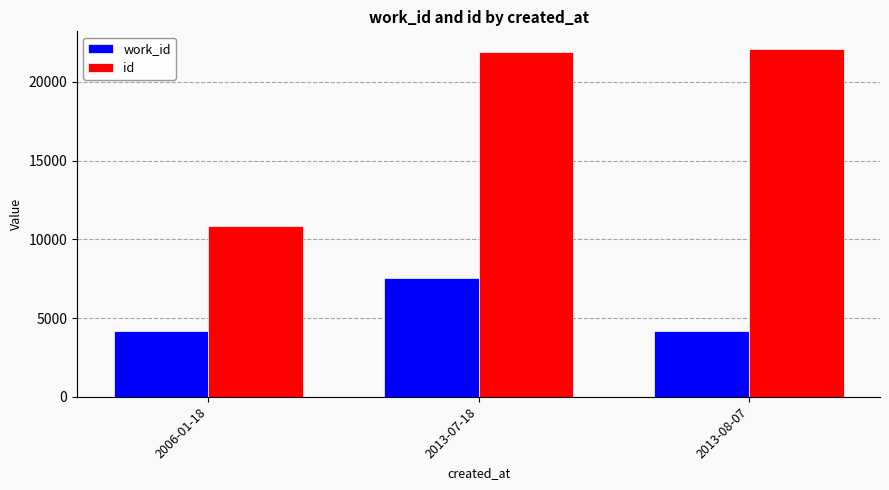

Rank the series by their average value, from highest to lowest.

id, work_id